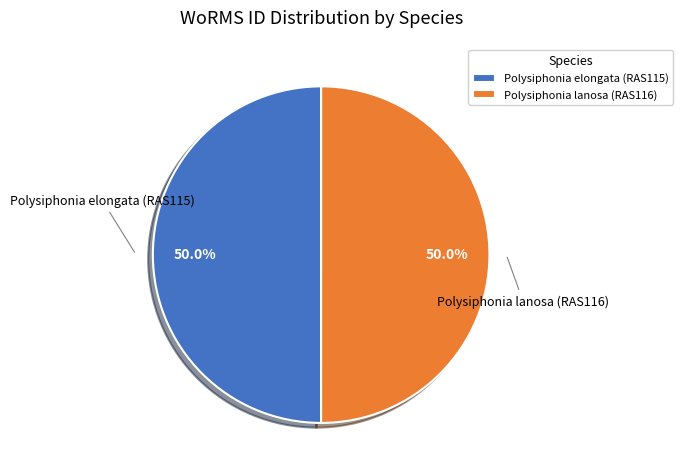

To the nearest percent, what is the combined percentage of Polysiphonia elongata (RAS115) and Polysiphonia lanosa (RAS116)?

100%